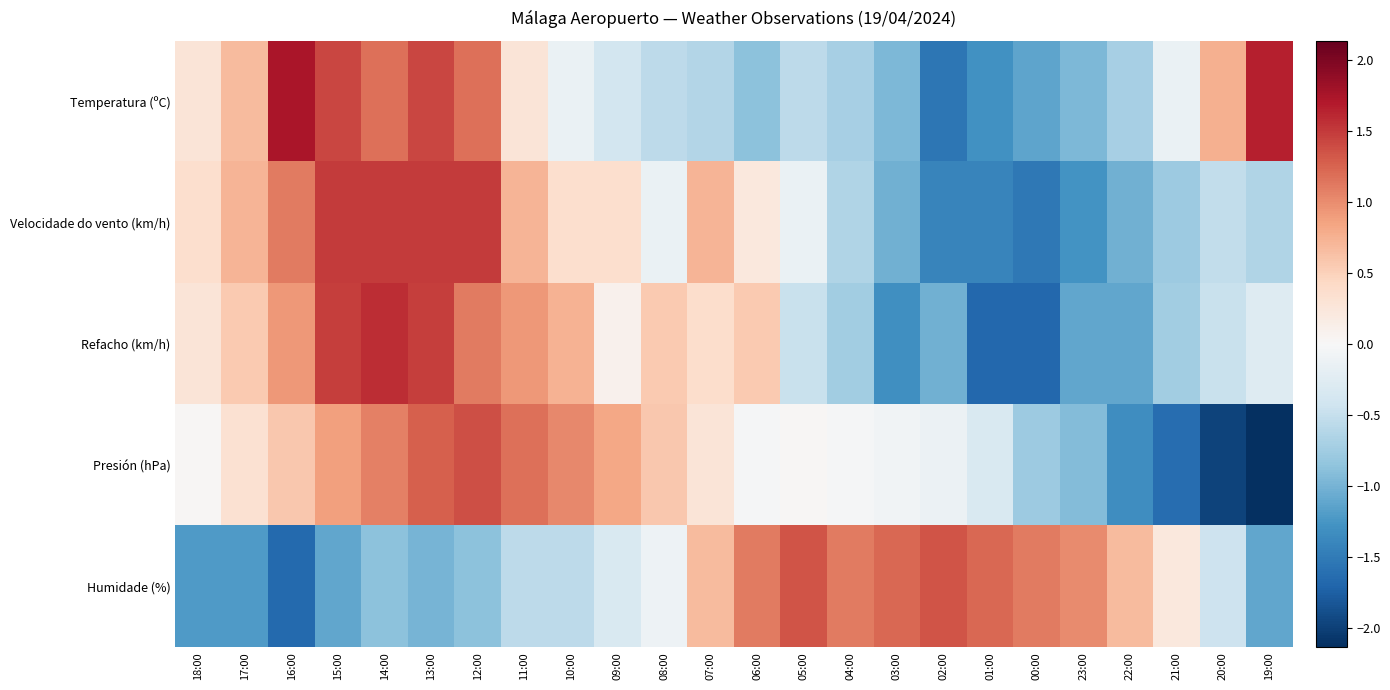

Reading left to right, list all the values displayed in this chart.

Temperatura (ºC): 18:00=0.3	17:00=0.7	16:00=1.8	15:00=1.4	14:00=1.2	13:00=1.4	12:00=1.2	11:00=0.3	10:00=-0.1	09:00=-0.4	08:00=-0.6	07:00=-0.6	06:00=-0.9	05:00=-0.6	04:00=-0.7	03:00=-1.0	02:00=-1.5	01:00=-1.3	00:00=-1.1	23:00=-1.0	22:00=-0.7	21:00=-0.1	20:00=0.8	19:00=1.7
Velocidade do vento (km/h): 18:00=0.4	17:00=0.7	16:00=1.1	15:00=1.5	14:00=1.5	13:00=1.5	12:00=1.5	11:00=0.7	10:00=0.4	09:00=0.4	08:00=-0.1	07:00=0.7	06:00=0.2	05:00=-0.1	04:00=-0.7	03:00=-1.0	02:00=-1.4	01:00=-1.4	00:00=-1.5	23:00=-1.3	22:00=-1.0	21:00=-0.8	20:00=-0.5	19:00=-0.7
Refacho (km/h): 18:00=0.3	17:00=0.6	16:00=0.9	15:00=1.5	14:00=1.6	13:00=1.5	12:00=1.1	11:00=0.9	10:00=0.7	09:00=0.1	08:00=0.6	07:00=0.4	06:00=0.6	05:00=-0.5	04:00=-0.7	03:00=-1.3	02:00=-1.0	01:00=-1.7	00:00=-1.7	23:00=-1.1	22:00=-1.1	21:00=-0.7	20:00=-0.5	19:00=-0.3
Presión (hPa): 18:00=0.0	17:00=0.3	16:00=0.6	15:00=0.9	14:00=1.1	13:00=1.3	12:00=1.4	11:00=1.2	10:00=1.0	09:00=0.8	08:00=0.6	07:00=0.3	06:00=-0.0	05:00=0.0	04:00=-0.0	03:00=-0.1	02:00=-0.1	01:00=-0.3	00:00=-0.8	23:00=-0.9	22:00=-1.3	21:00=-1.6	20:00=-2.0	19:00=-2.1
Humidade (%): 18:00=-1.2	17:00=-1.2	16:00=-1.7	15:00=-1.1	14:00=-0.9	13:00=-1.0	12:00=-0.9	11:00=-0.6	10:00=-0.6	09:00=-0.3	08:00=-0.1	07:00=0.7	06:00=1.1	05:00=1.3	04:00=1.1	03:00=1.2	02:00=1.3	01:00=1.2	00:00=1.1	23:00=1.0	22:00=0.7	21:00=0.2	20:00=-0.4	19:00=-1.1